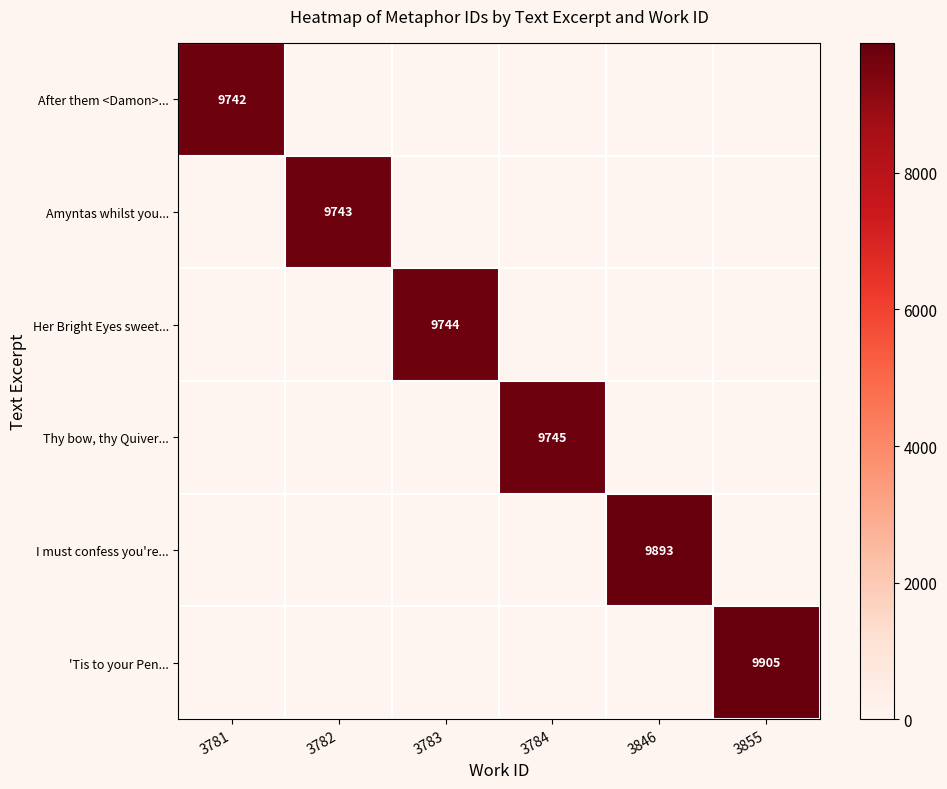

Is it true that 'Tis to your Pen... equals 9905 at 3855?

True